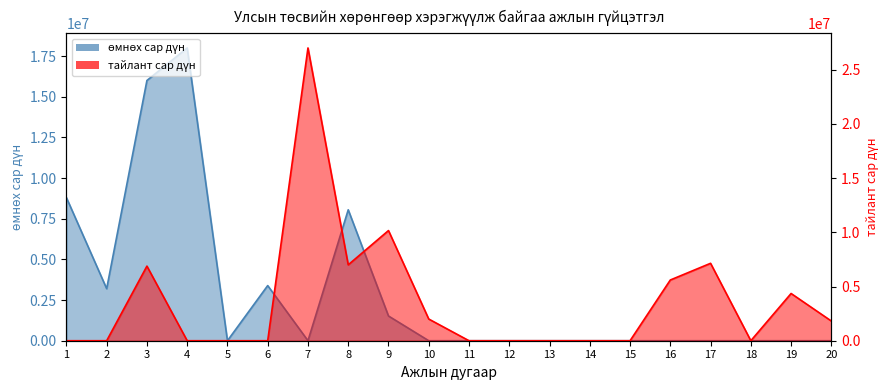

Between 7 and 19, which series saw the biggest shift?

тайлант сар дүн